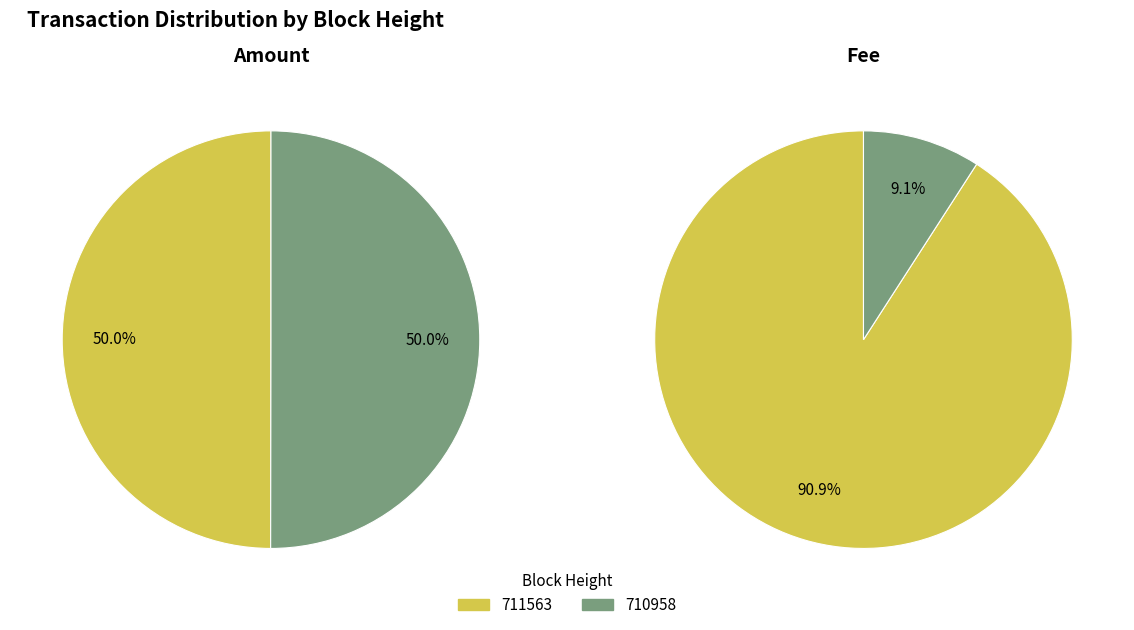

What portion of the pie excludes 711563?

50.0%